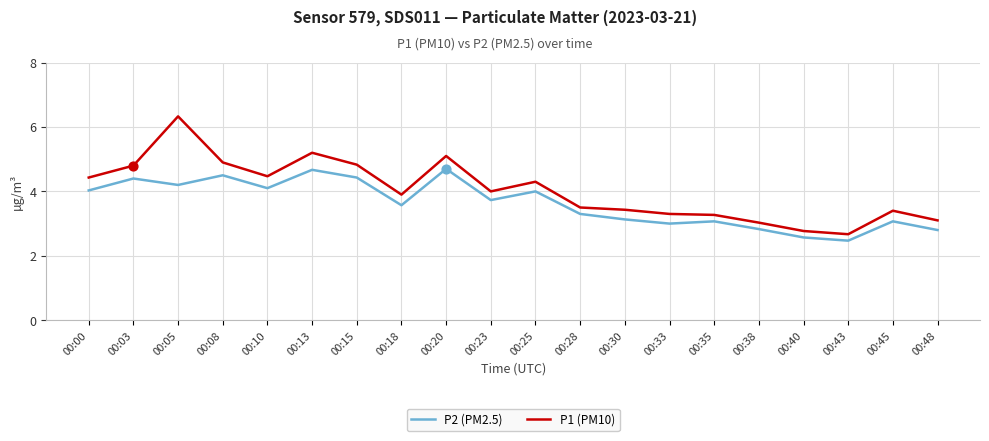

At which category is the sum across all series the highest?

00:05